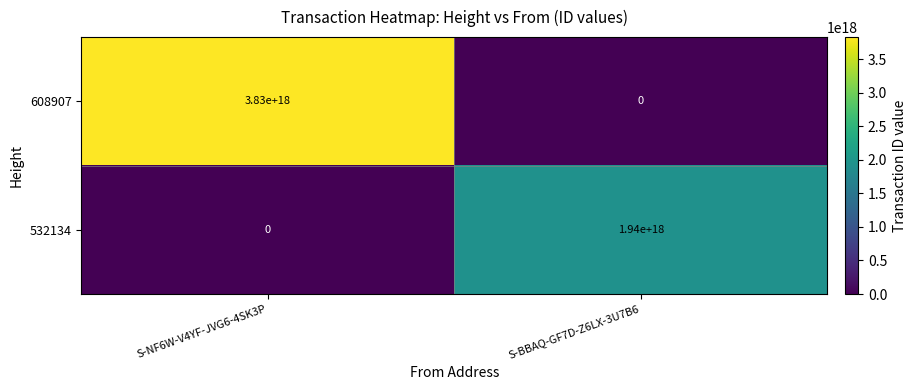

True or false: 608907 has a value of 3830000000000000000 at S-NF6W-V4YF-JVG6-4SK3P.

True